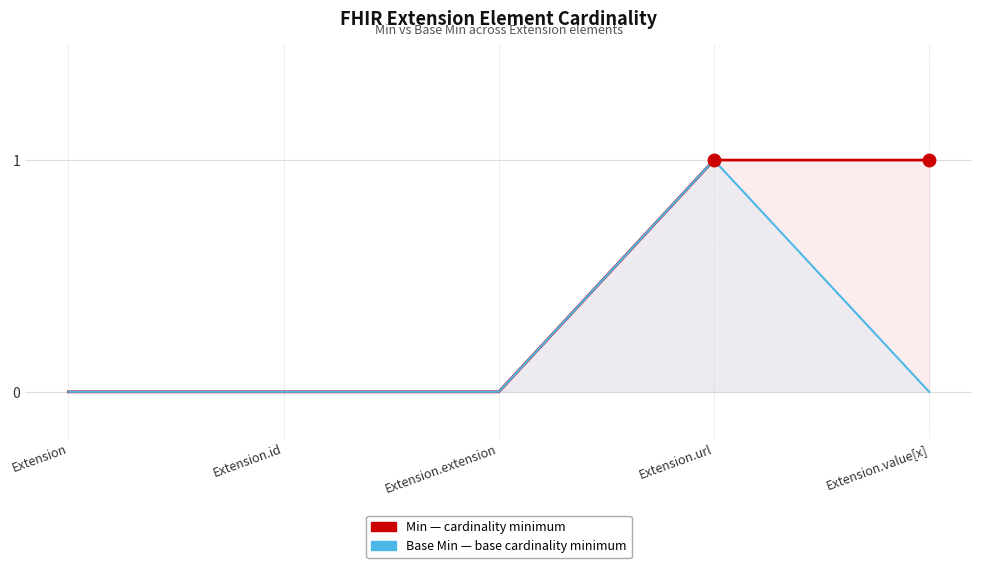

At which category does Base Min reach its first local peak?

Extension.url